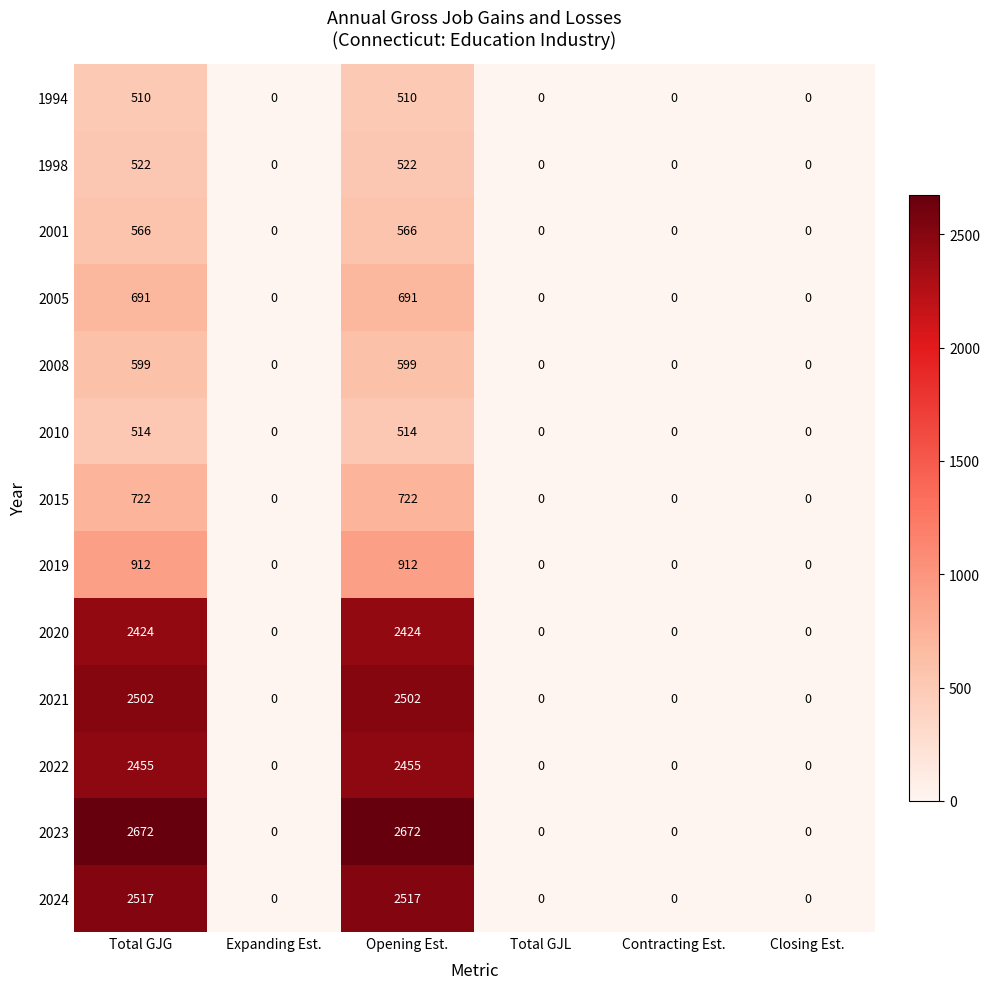

Which series has the largest total across all categories?

2023